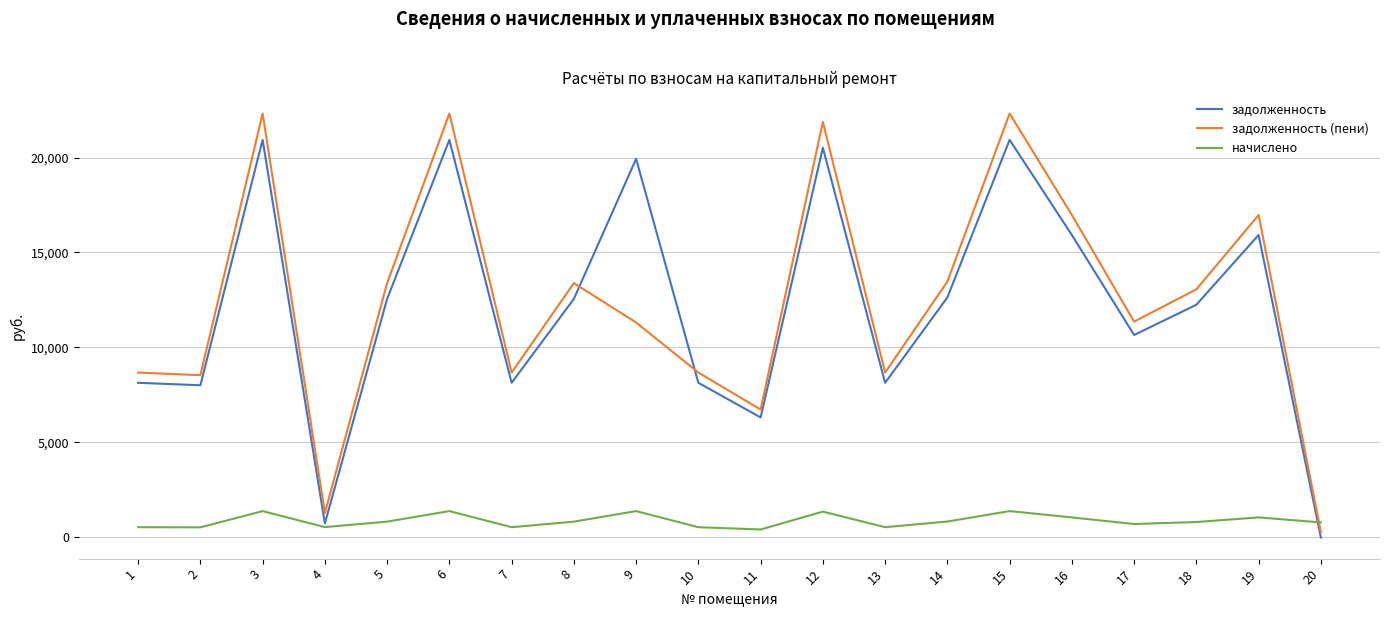

What are all the series names shown in the legend?

задолженность, задолженность (пени), начислено